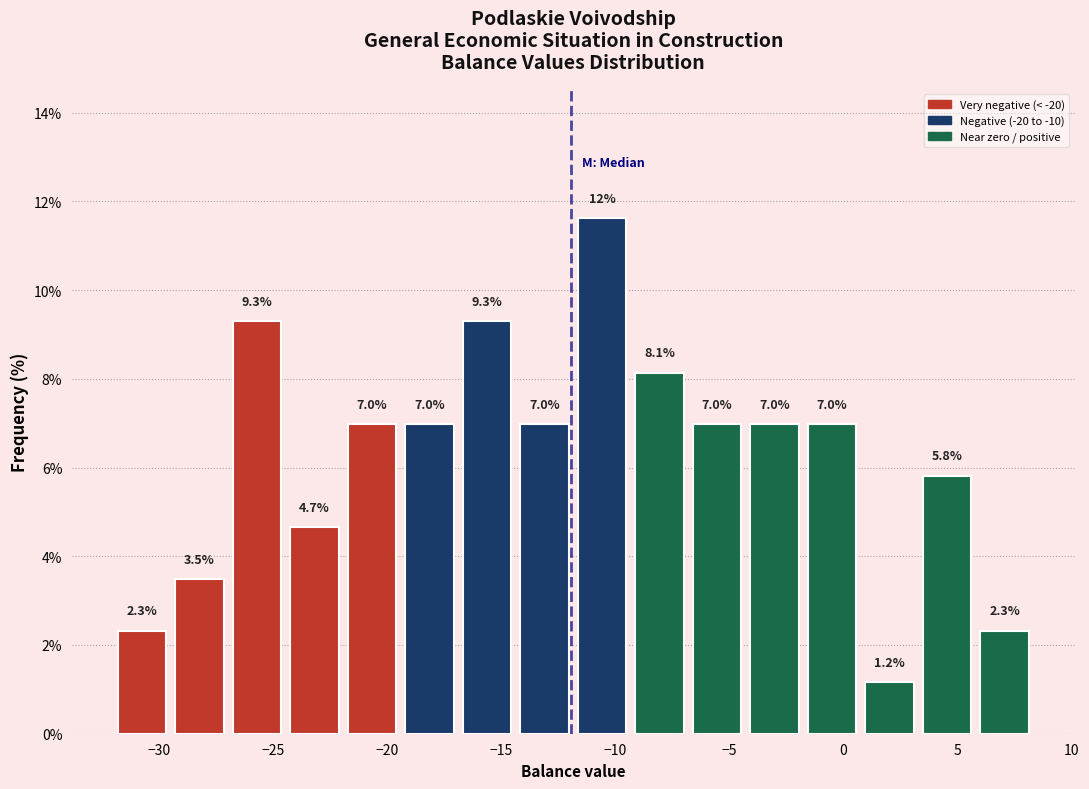

Over which range of the x-axis is the bar tallest?

-11.5 to -9.0